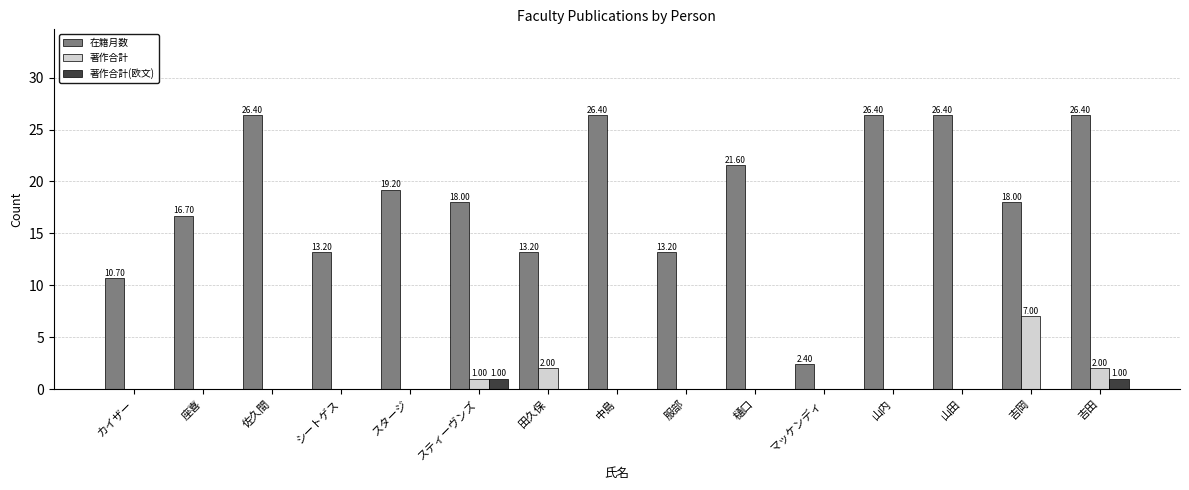

Reading right to left, transcribe all the data shown in this chart.

在籍月数: 吉田=26.4	吉岡=18.0	山田=26.4	山内=26.4	マッケンディ=2.4	樋口=21.6	服部=13.2	中島=26.4	田久保=13.2	スティーヴンズ=18.0	スタージ=19.2	シートゲス=13.2	佐久間=26.4	座喜=16.7	カイザー=10.7
著作合計: 吉田=2.0	吉岡=7.0	山田=0.0	山内=0.0	マッケンディ=0.0	樋口=0.0	服部=0.0	中島=0.0	田久保=2.0	スティーヴンズ=1.0	スタージ=0.0	シートゲス=0.0	佐久間=0.0	座喜=0.0	カイザー=0.0
著作合計(欧文): 吉田=1.0	吉岡=0.0	山田=0.0	山内=0.0	マッケンディ=0.0	樋口=0.0	服部=0.0	中島=0.0	田久保=0.0	スティーヴンズ=1.0	スタージ=0.0	シートゲス=0.0	佐久間=0.0	座喜=0.0	カイザー=0.0